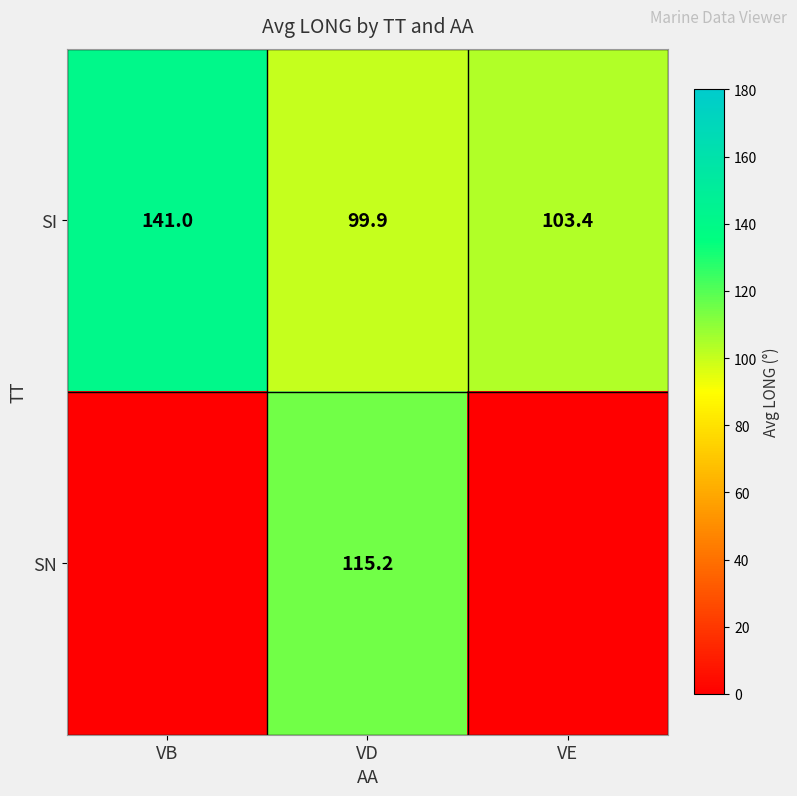

What is the difference between the maximum and second lowest values in the SI series?

37.6